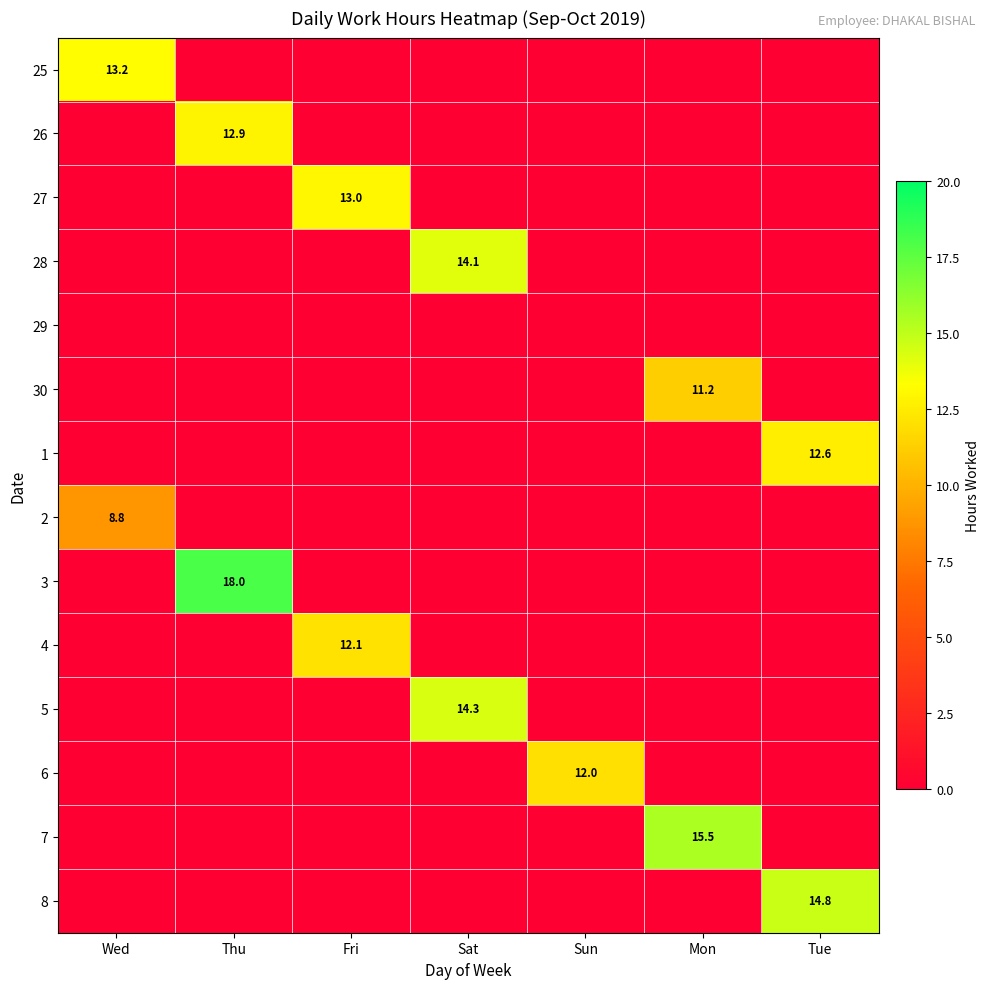

What is the sum of all 4 values?

12.1